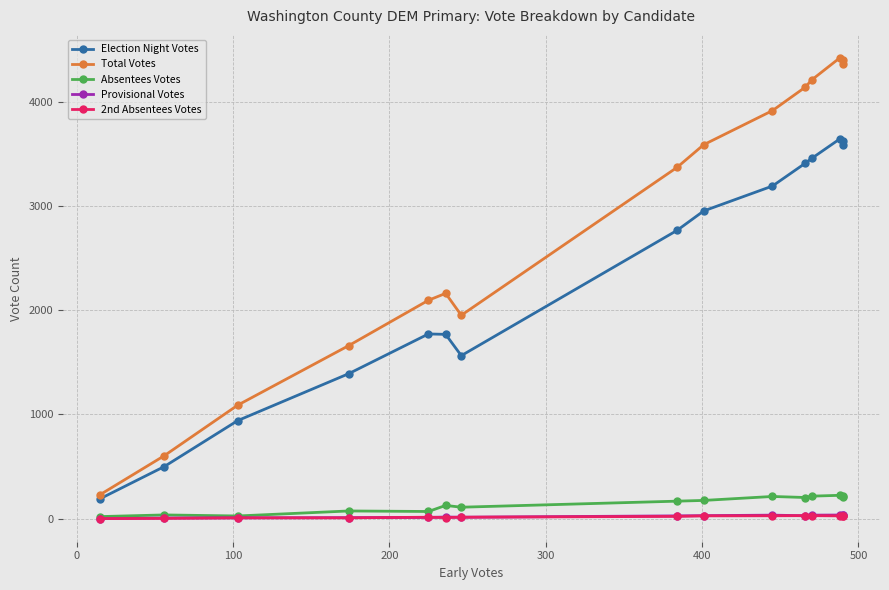

What is the difference between the maximum and minimum values in the 2nd Absentees Votes series?

28